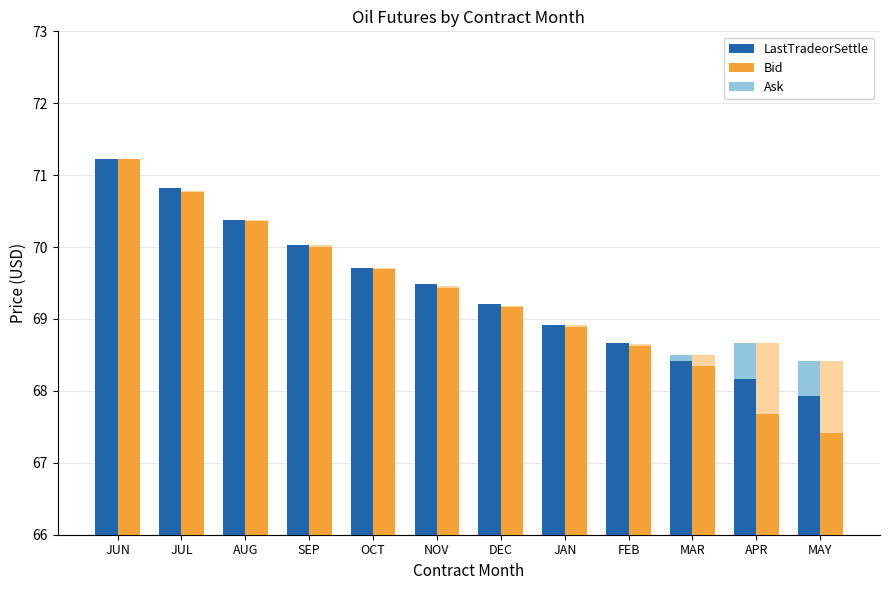

What is the spread (max minus min) of values at MAY?

1.0